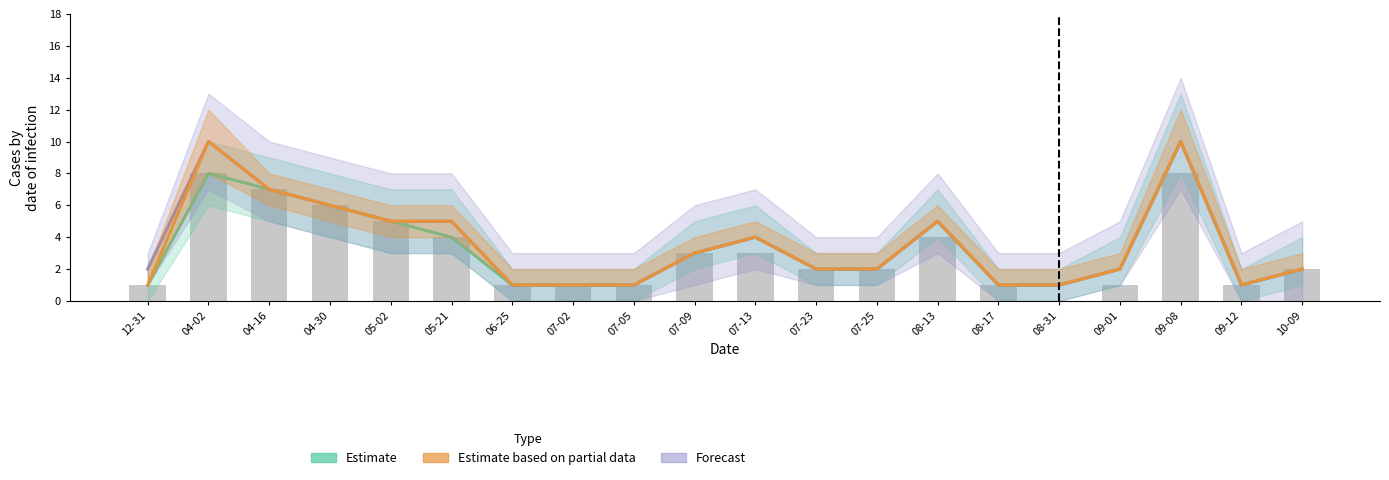

What is the sum of all Estimate based on partial data values?

70